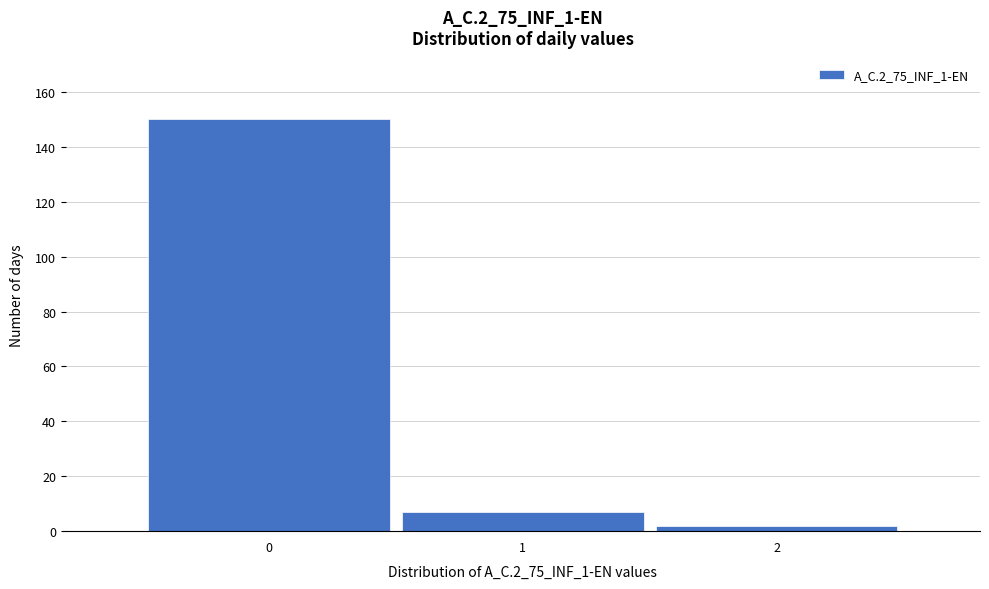

Reading left to right, transcribe this chart: for each bar, give the range it covers on the x-axis and its height. The values are not printed on the chart, so give them approximately, as read against the axis.

-0.5 to 0.5: 150
0.5 to 1.5: 8
1.5 to 2.5: 2